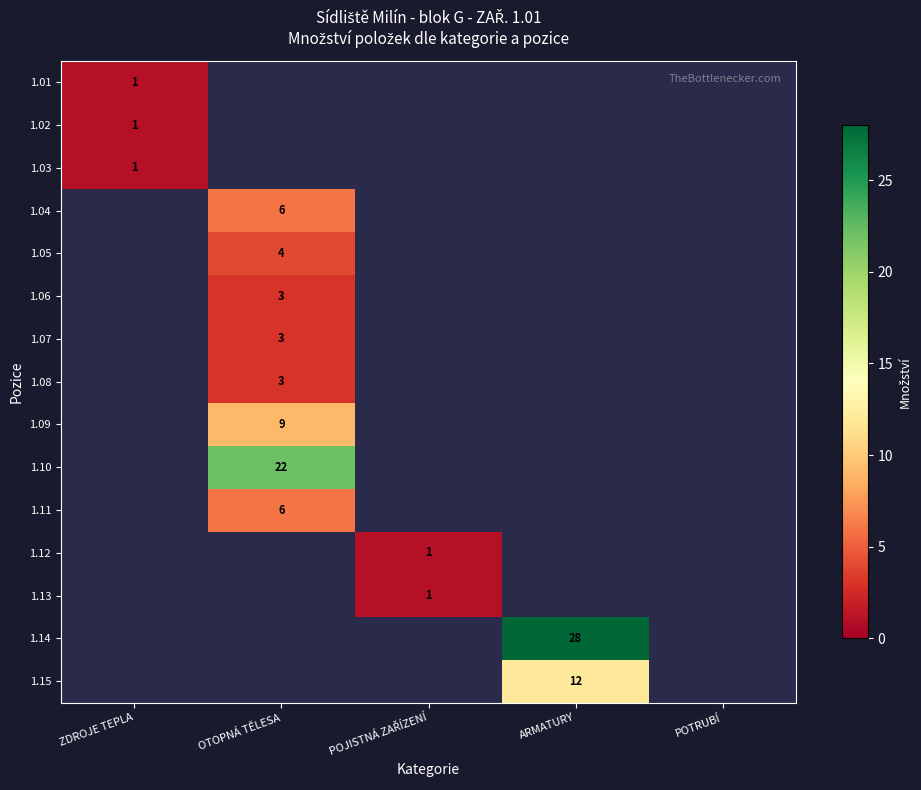

Count the number of categories in the chart.

5